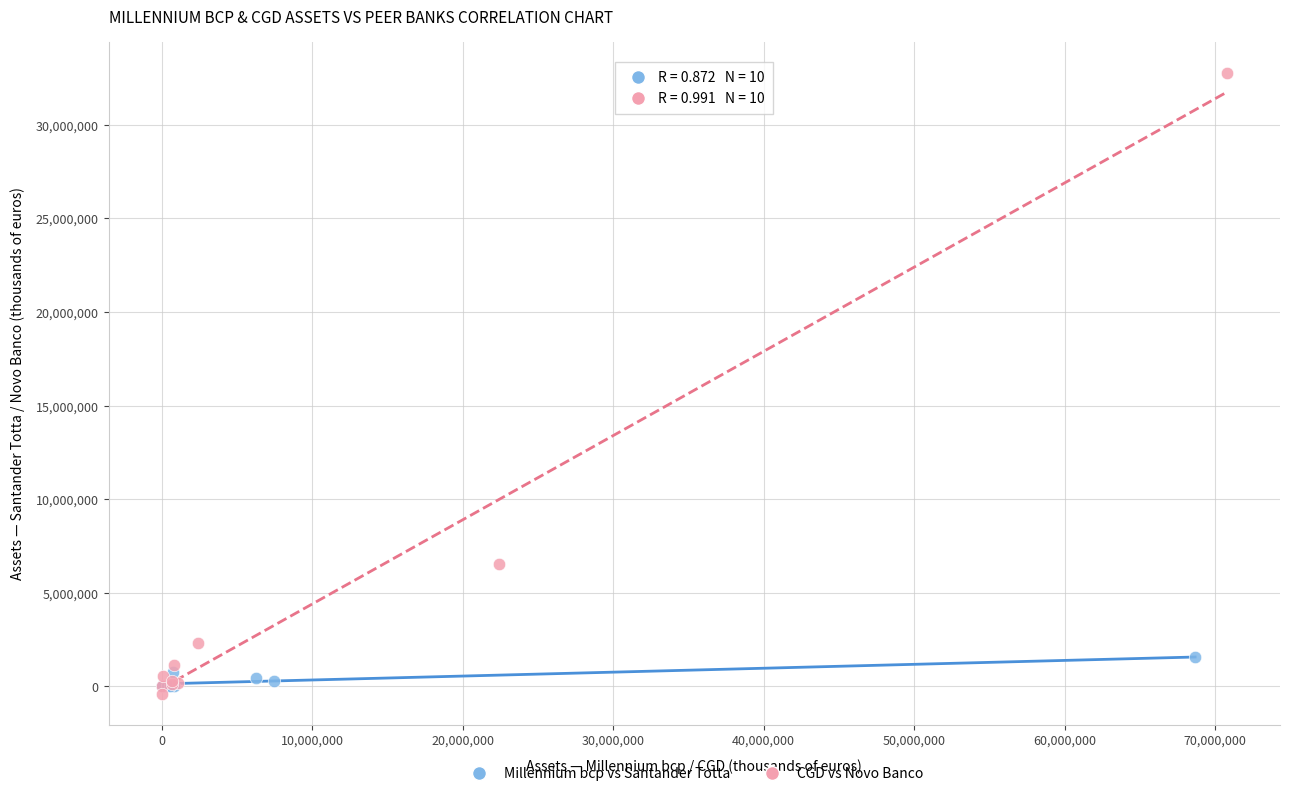

Which series contains the lowest Y value?

CGD vs Novo Banco